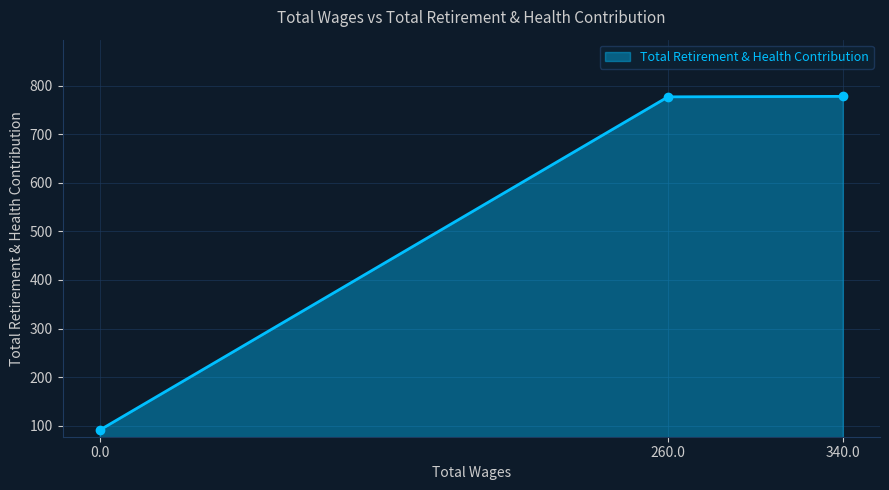

What is the sum of all values?

1646